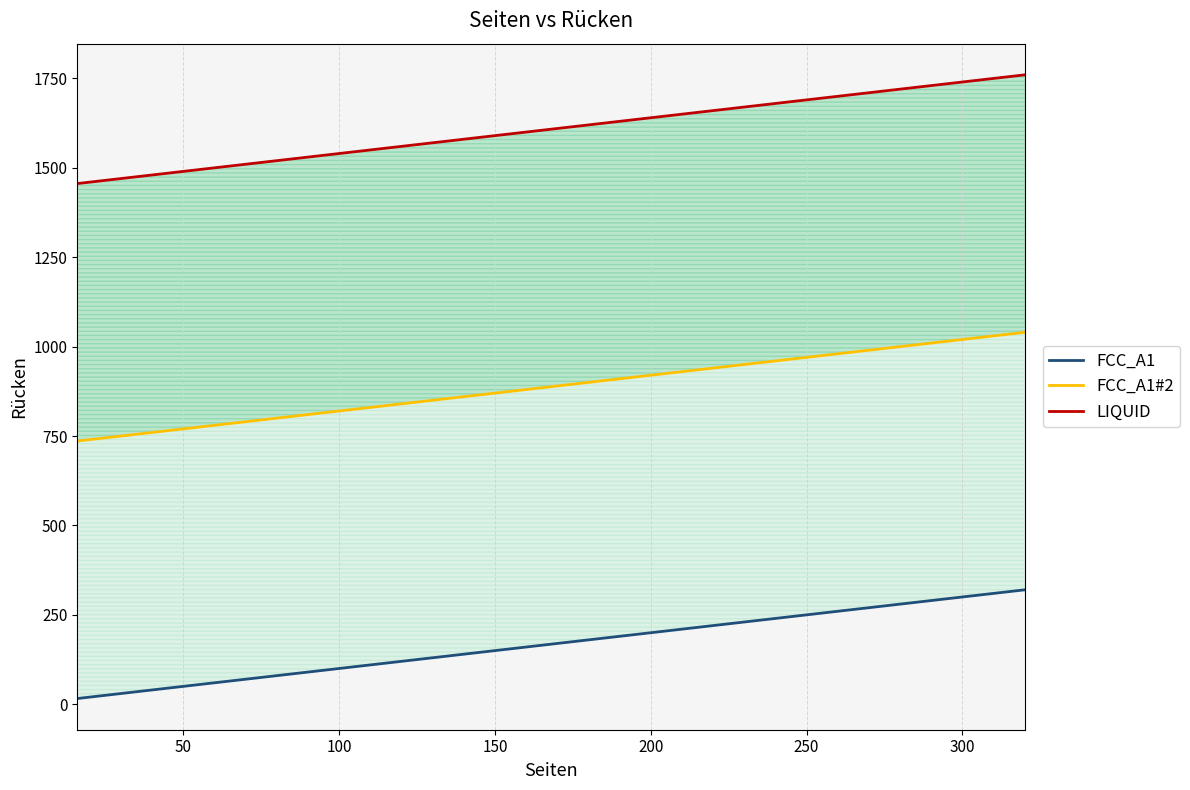

What is the difference between the maximum and second lowest values in the FCC_A1#2 series?

288